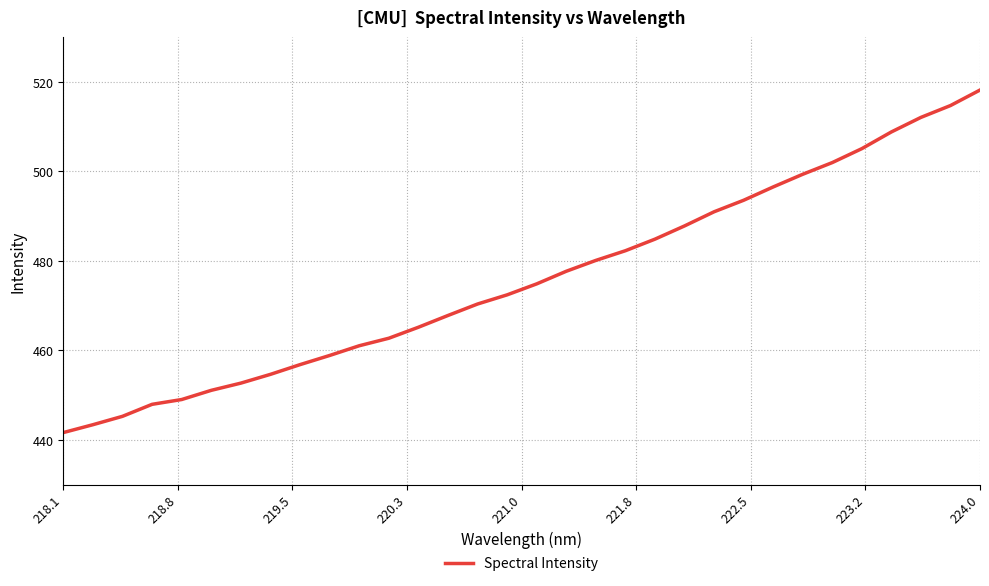

What is the difference between the maximum and minimum values?

76.6